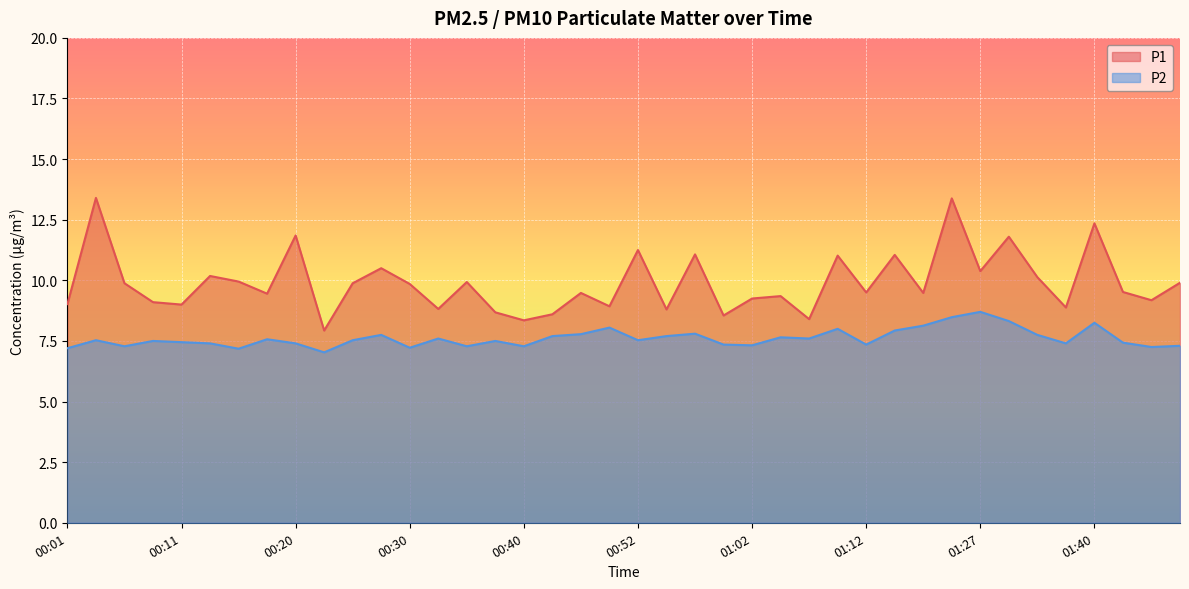

At which label is P1 closest to 10?

00:15